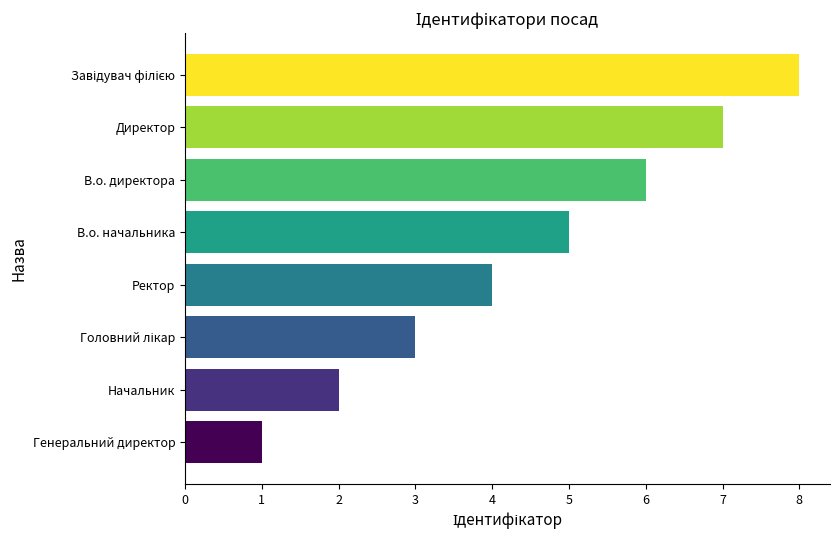

What is the change in value from Генеральний директор to Начальник?

+1